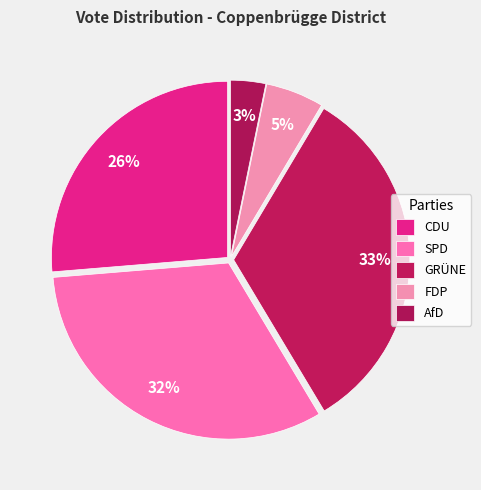

How many segments does this pie chart have?

5